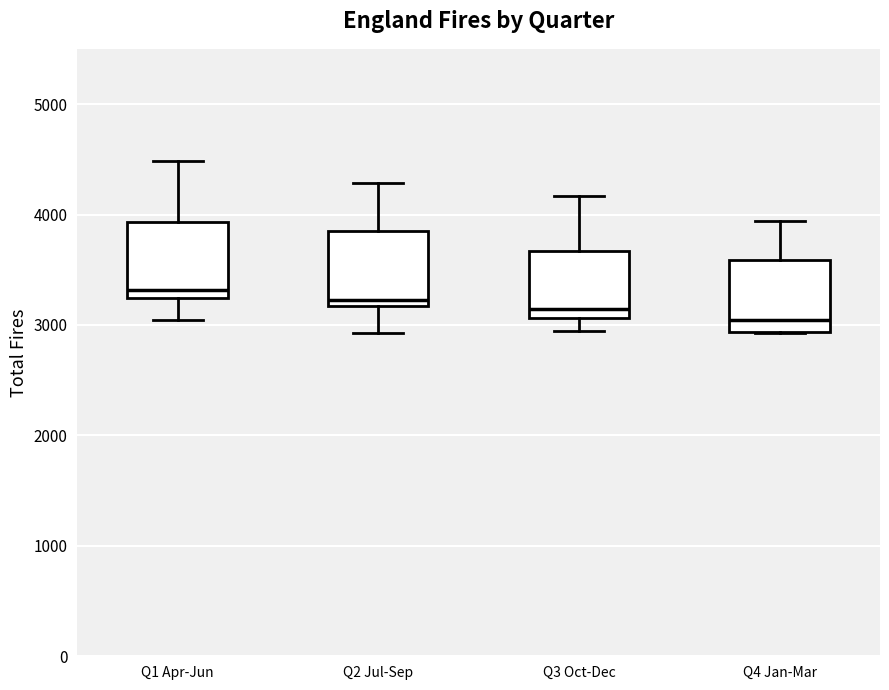

Reading left to right, transcribe this box plot: for each box, give where its median line is, the range the box spans, and where its two whiskers end, as read against the y-axis. The values are not printed on the chart, so give them approximately, as read against the axis.

Q1 Apr-Jun: median 3300, box 3200 to 3900, whiskers 3000 to 4500
Q2 Jul-Sep: median 3200 (just above the box's lower edge), box 3200 to 3900, whiskers 2900 to 4300
Q3 Oct-Dec: median 3100 (just above the box's lower edge), box 3100 to 3700, whiskers 2900 to 4200
Q4 Jan-Mar: median 3000, box 2900 to 3600, whiskers 2900 to 3900